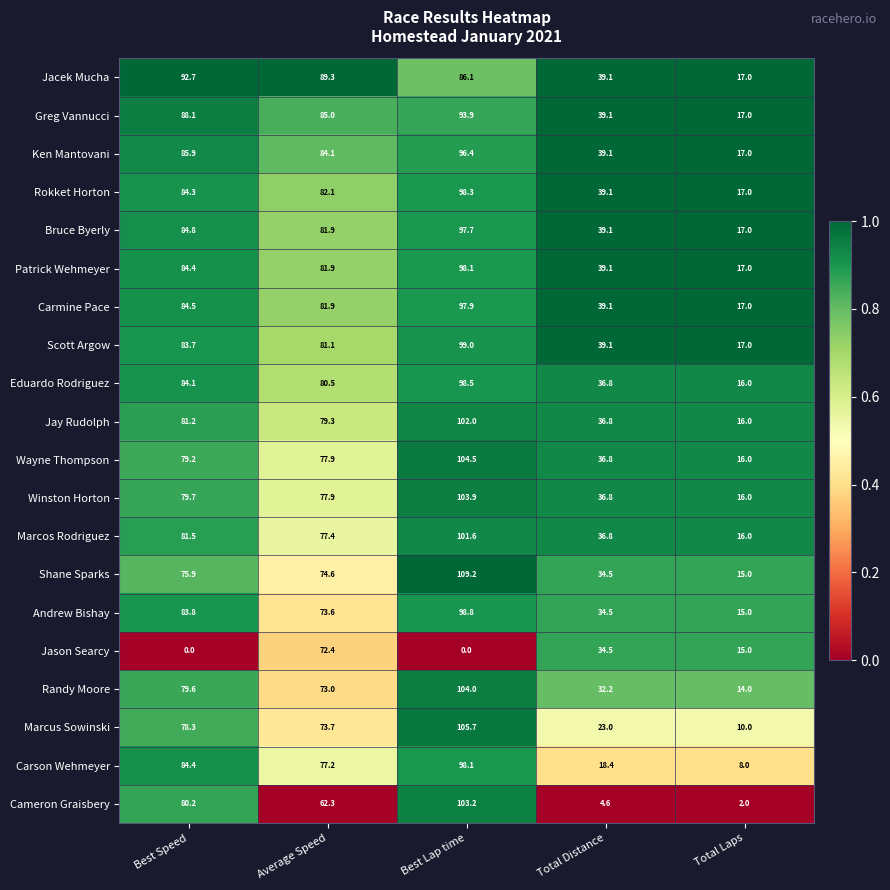

What value does the Scott Argow series have at Total Laps?

17.0